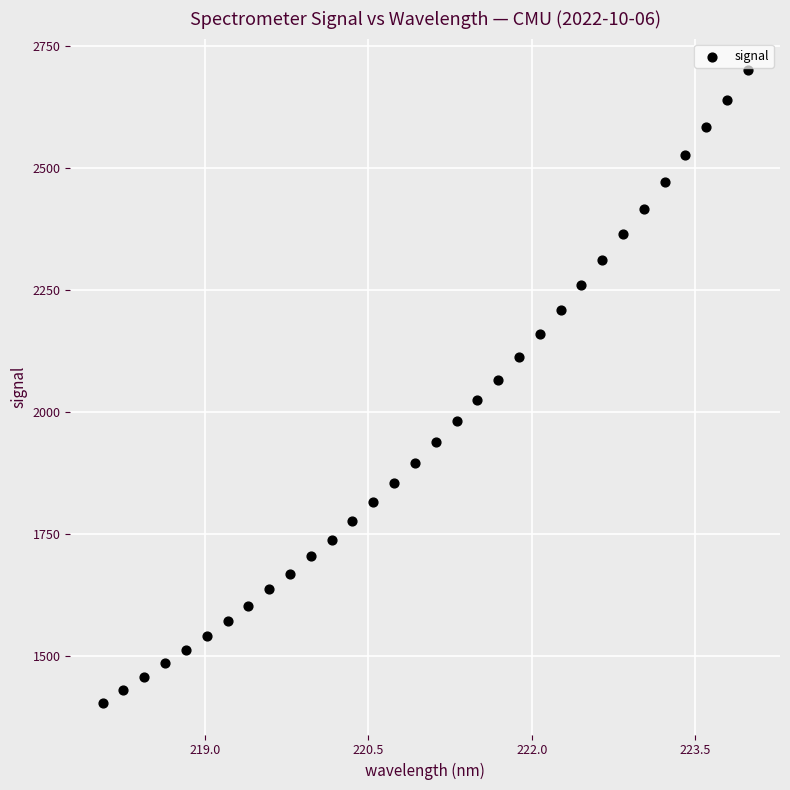

What is the range of Y values (max minus min)?

1297.1